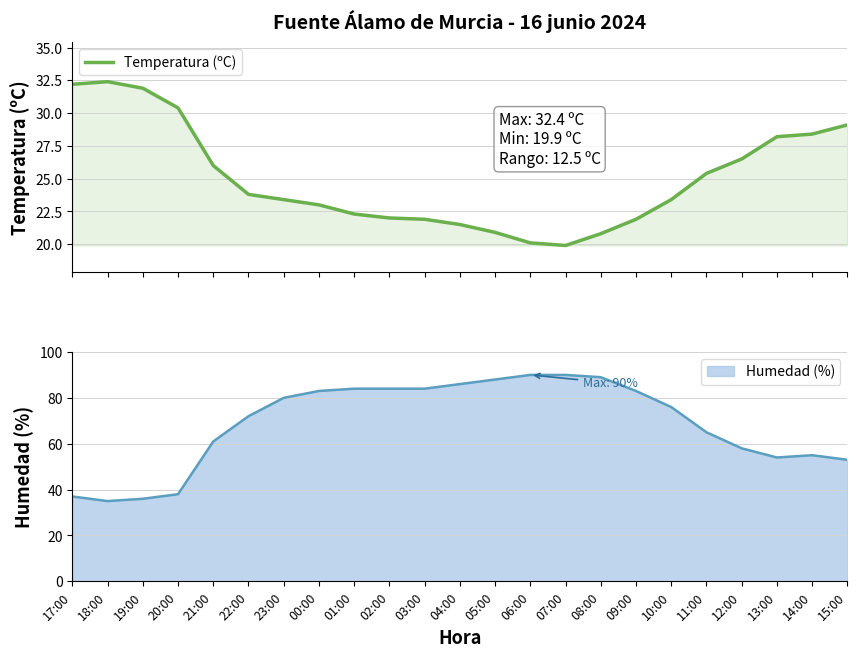

Where is the first local maximum?

18:00